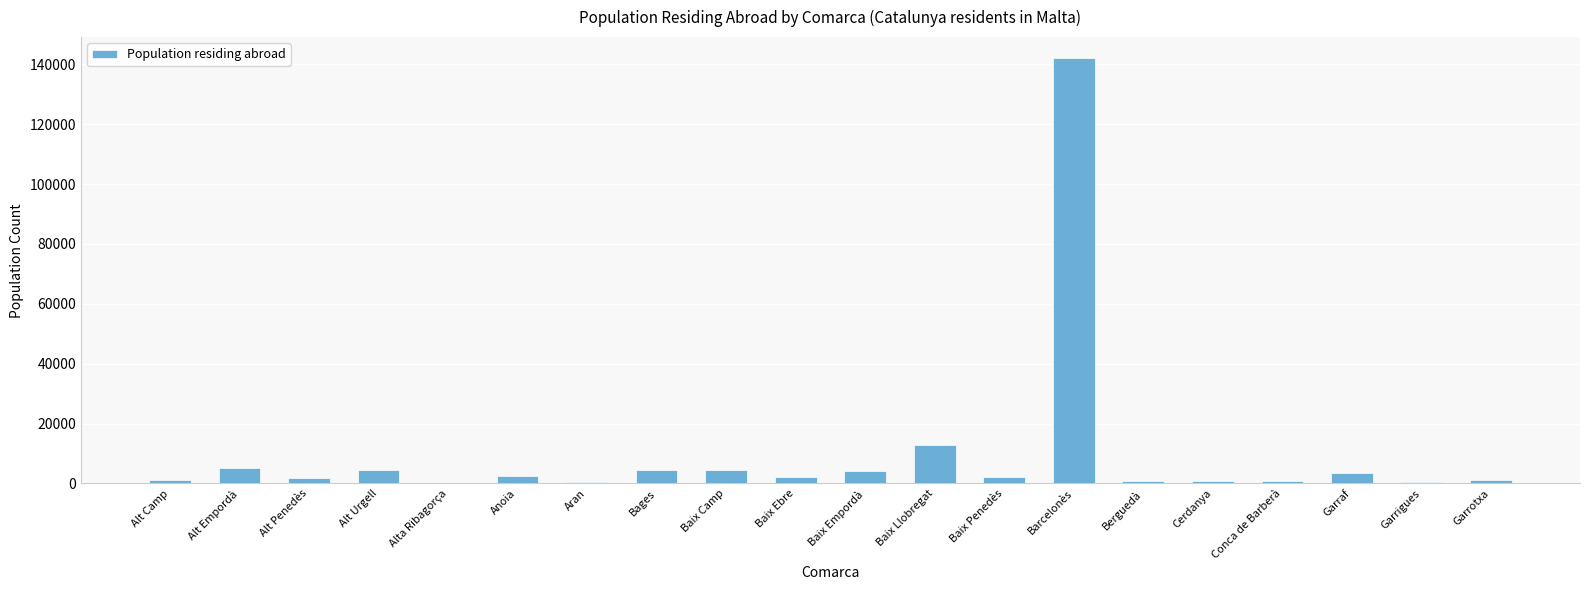

Where is the data nearest to the value 71054?

Baix Llobregat